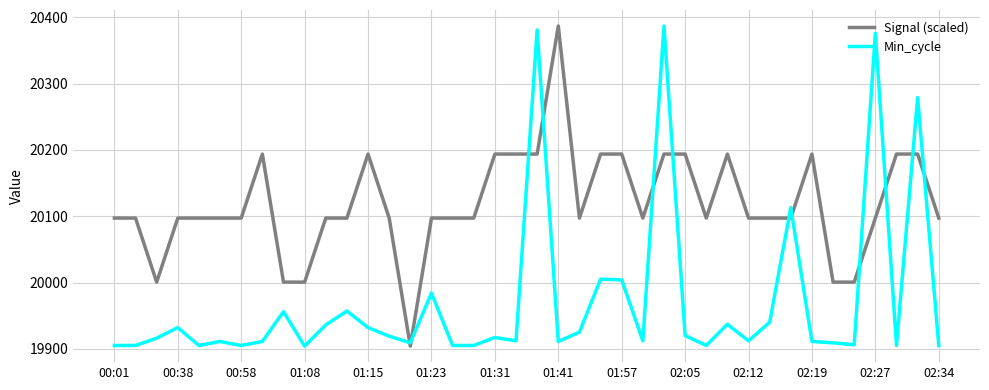

List the series in order of their overall mean, lowest first.

Min_cycle, Signal (scaled)